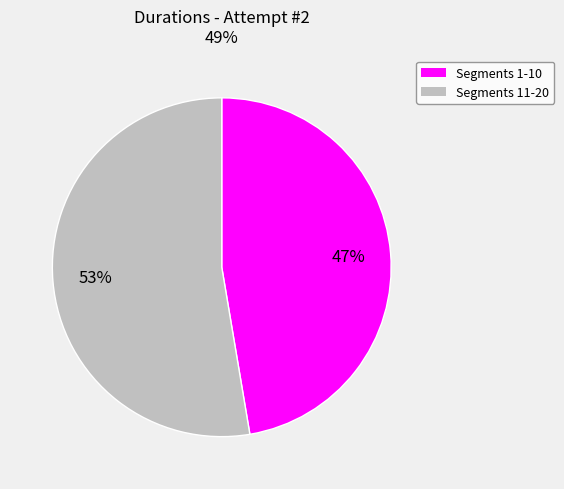

Does any single category account for the majority?

Yes